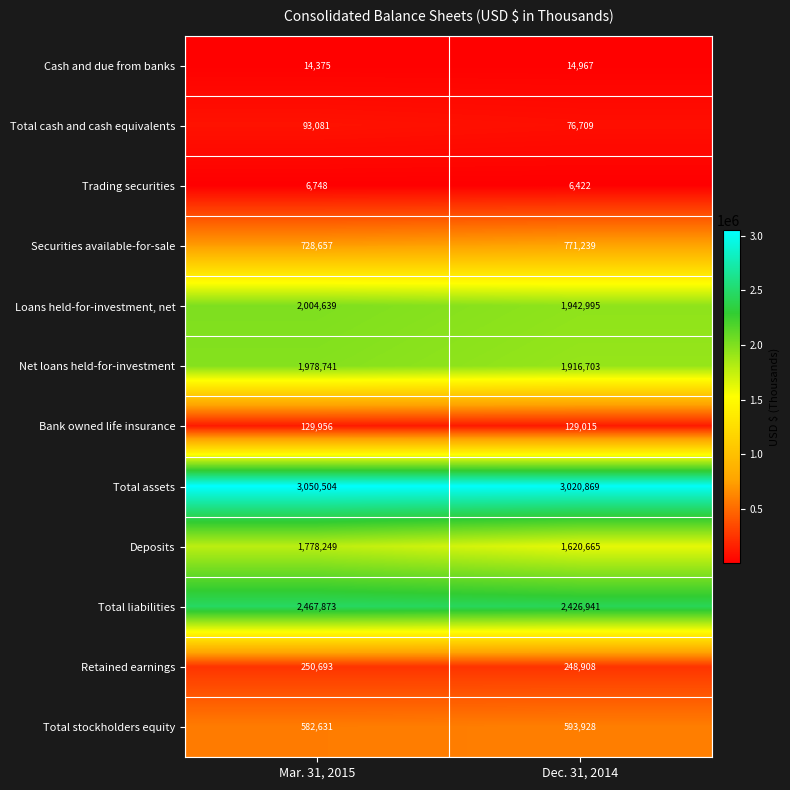

At how many categories does at least one series exceed 3004580?

2